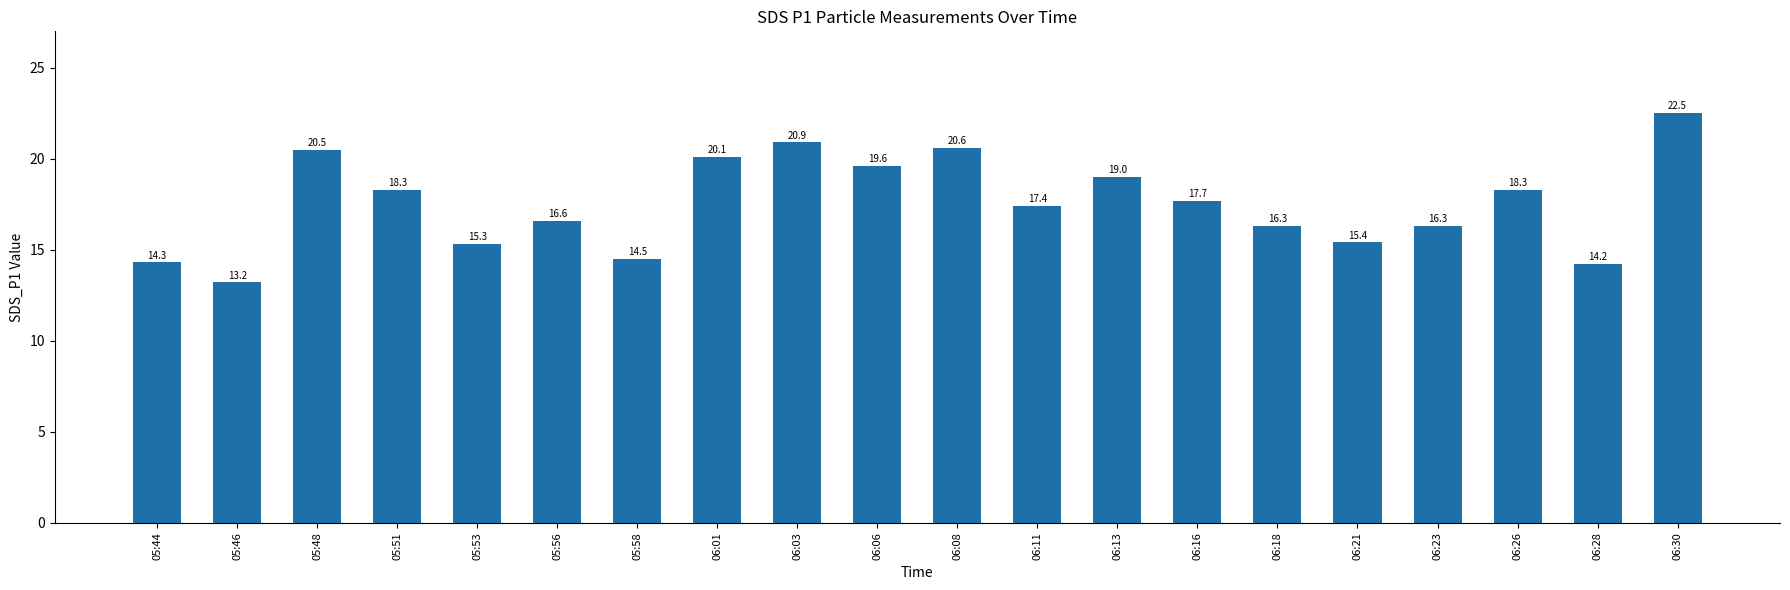

What is the average value?

17.6